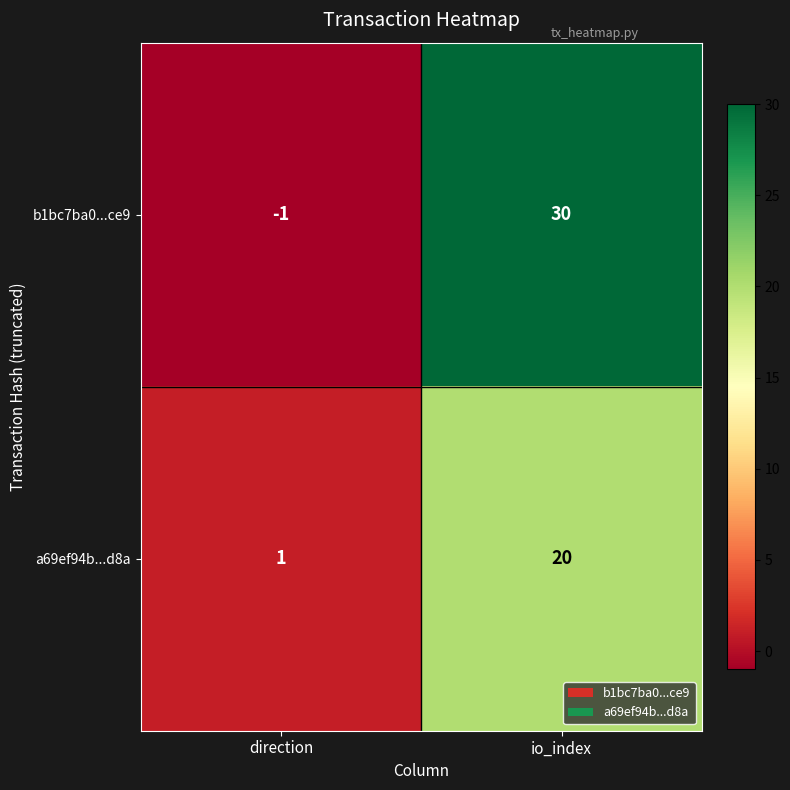

True or false: a69ef94b...d8a has a value of 20 at io_index.

True